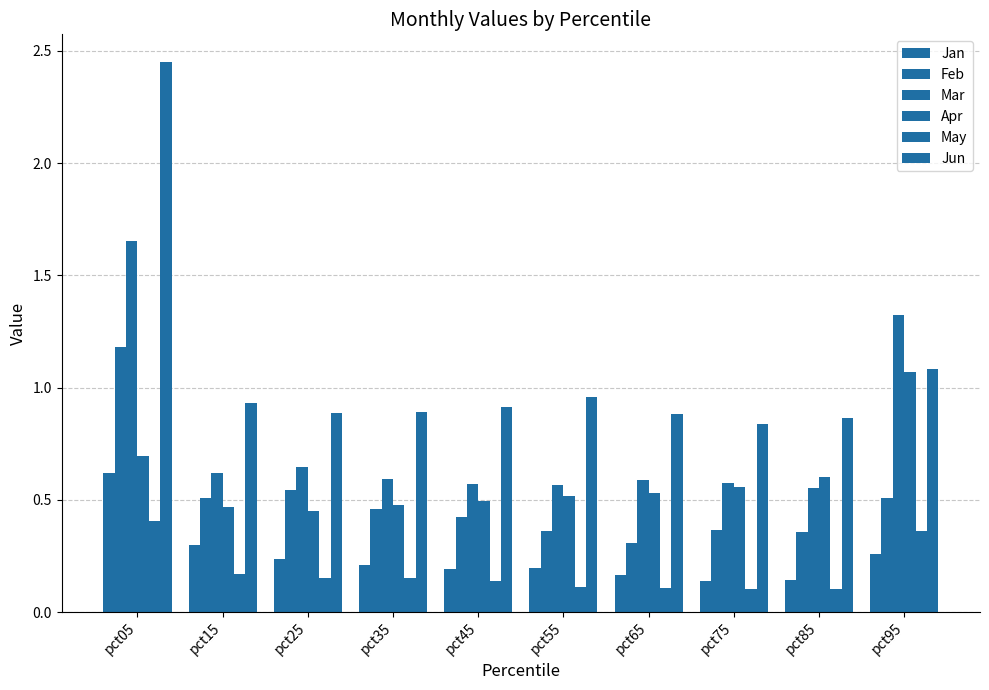

The Mar series shows 0.6 at pct85. True or false?

True